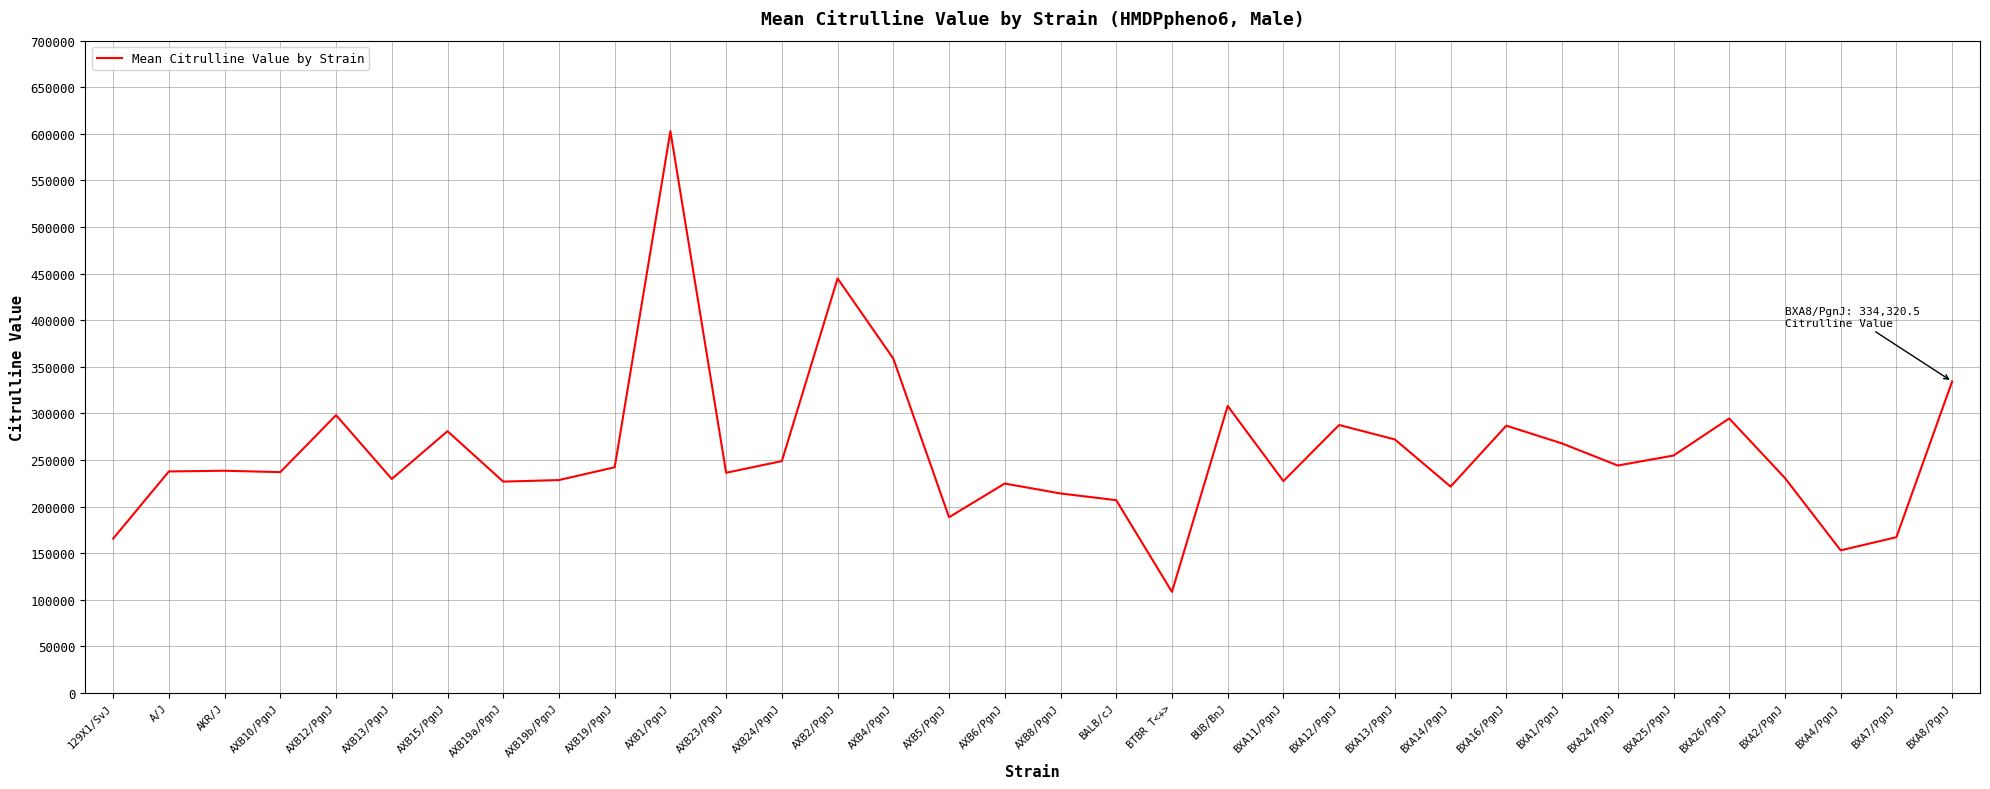

Which category has the lowest value across all series?

BTBR T<+>